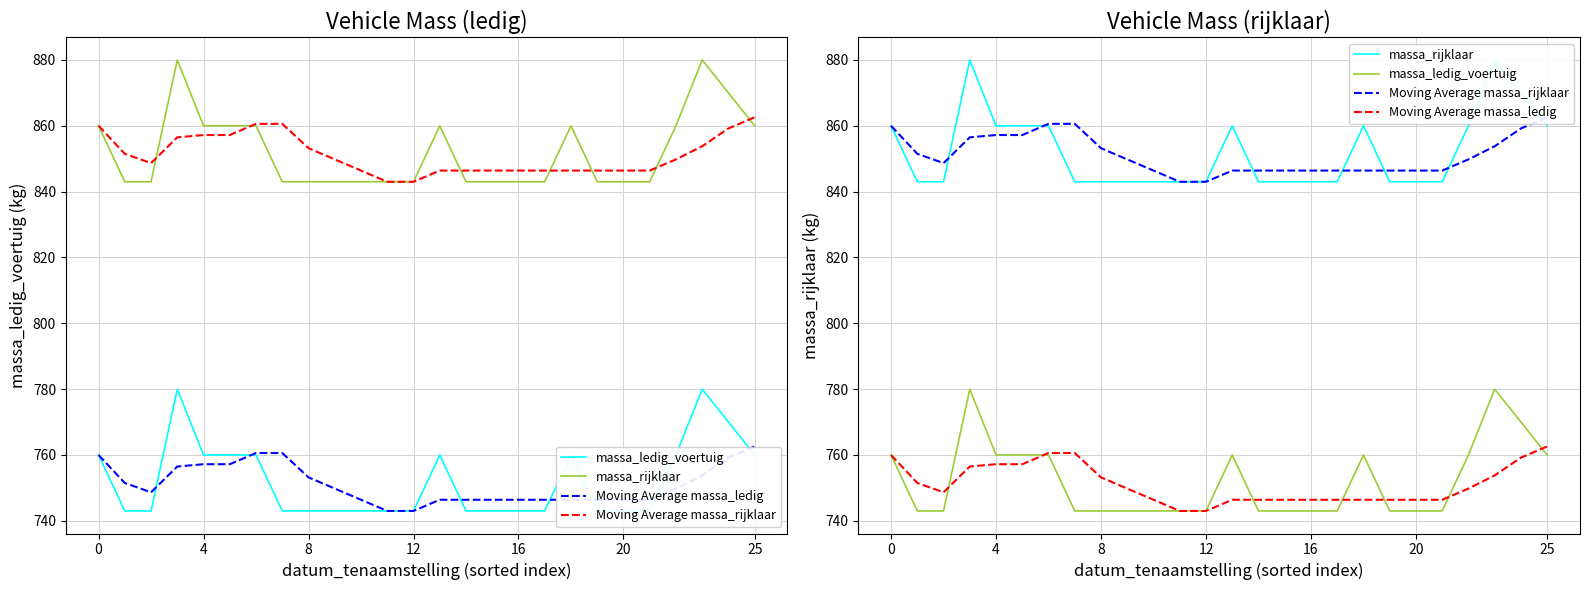

What is the label of the 19th point from the left?

18